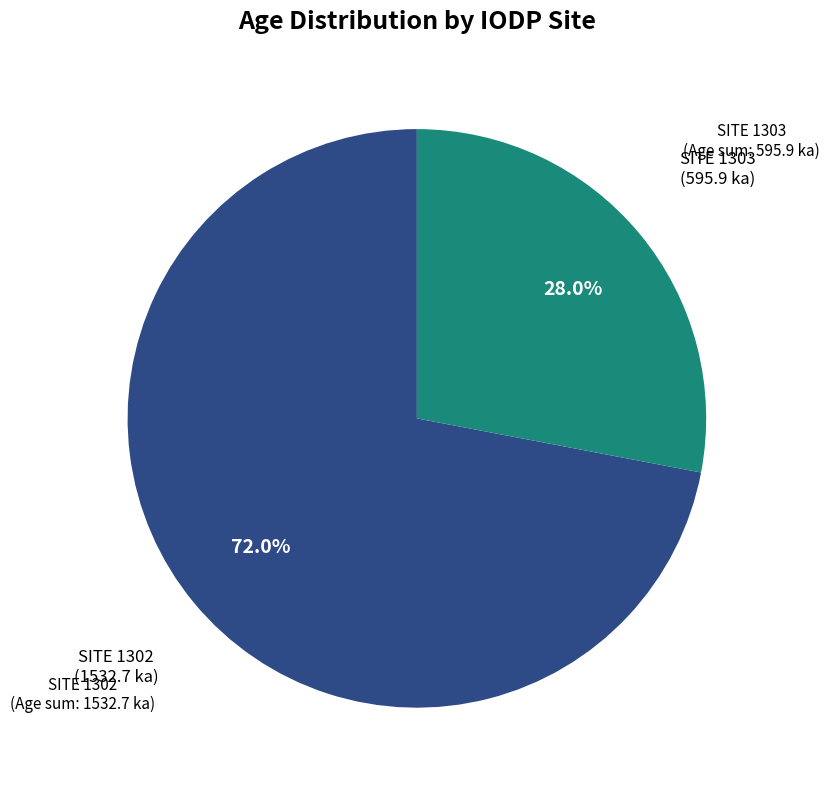

How many slices are in this pie chart?

2